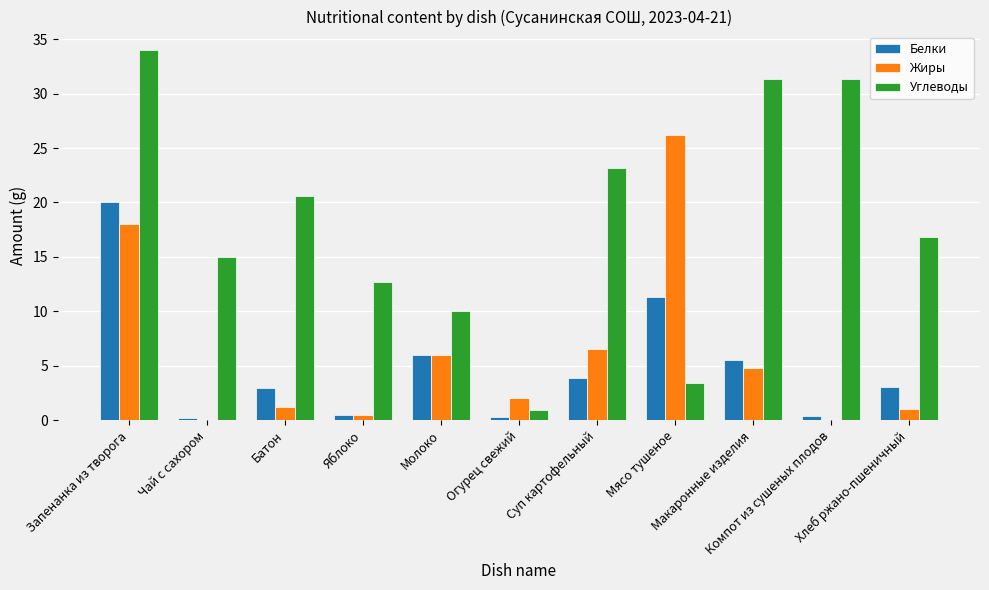

What is the total value across all series at Макаронные изделия?

41.6